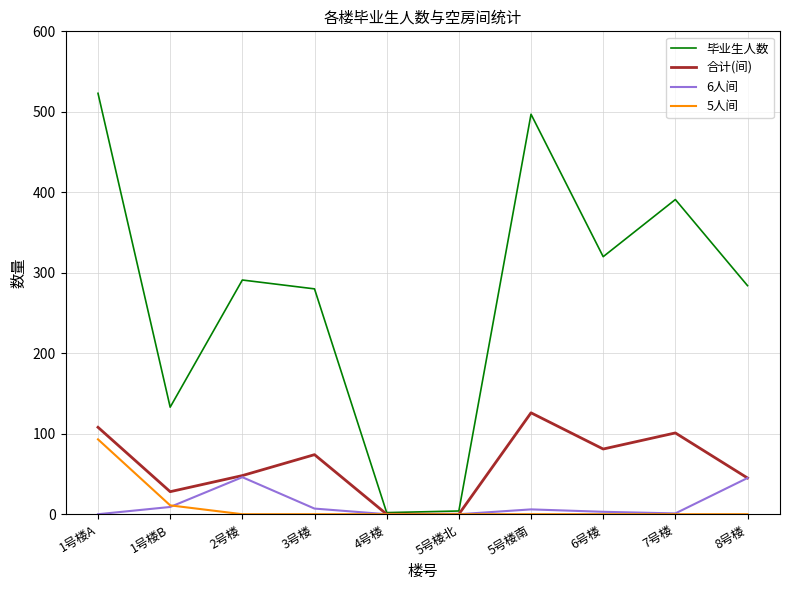

At which label does 合计(间) reach its peak?

5号楼南